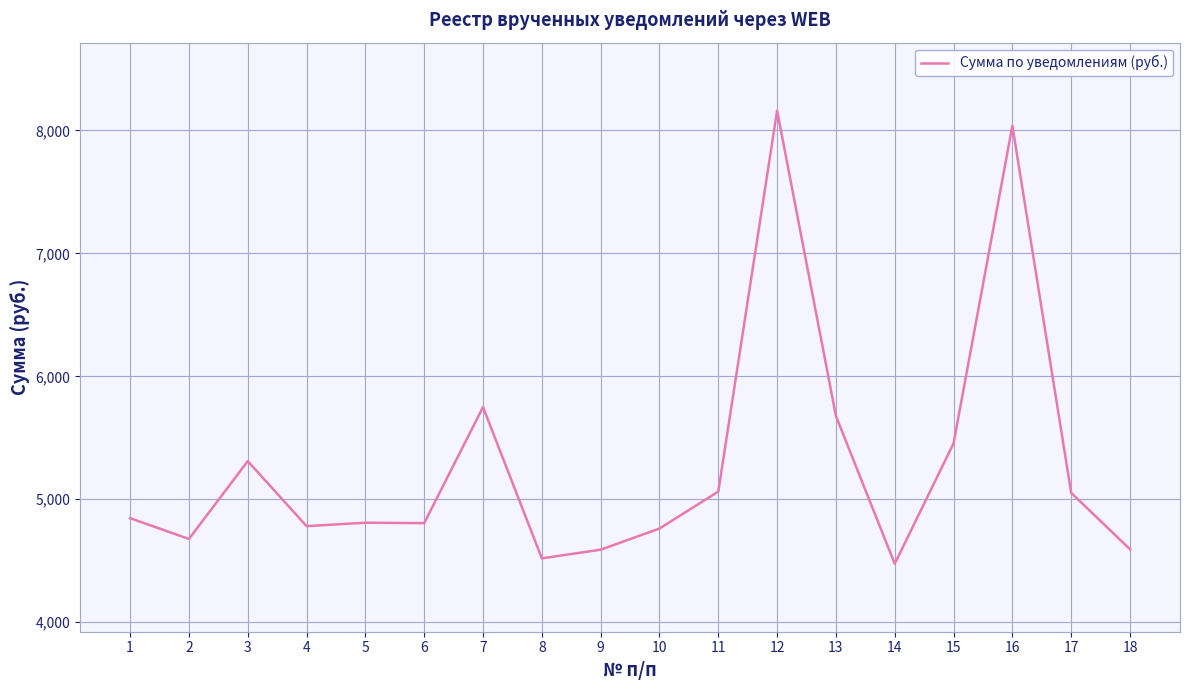

What value does the data have at 7?

5749.7